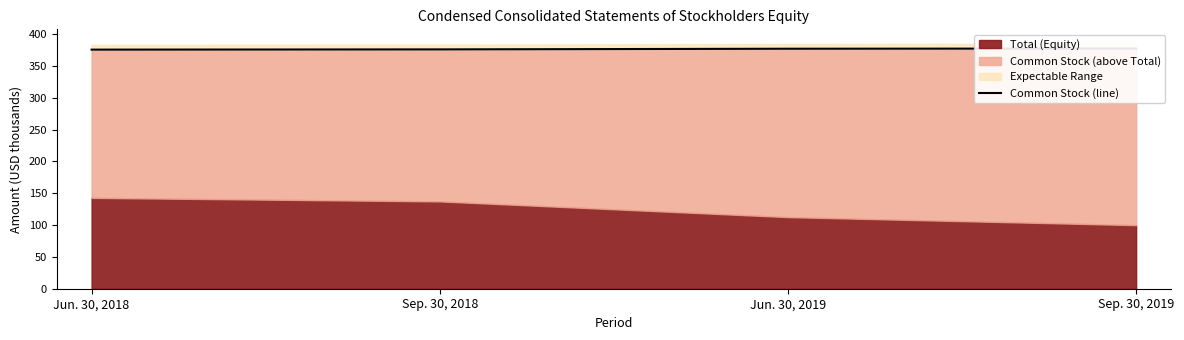

What position from the right is Jun. 30, 2019?

2